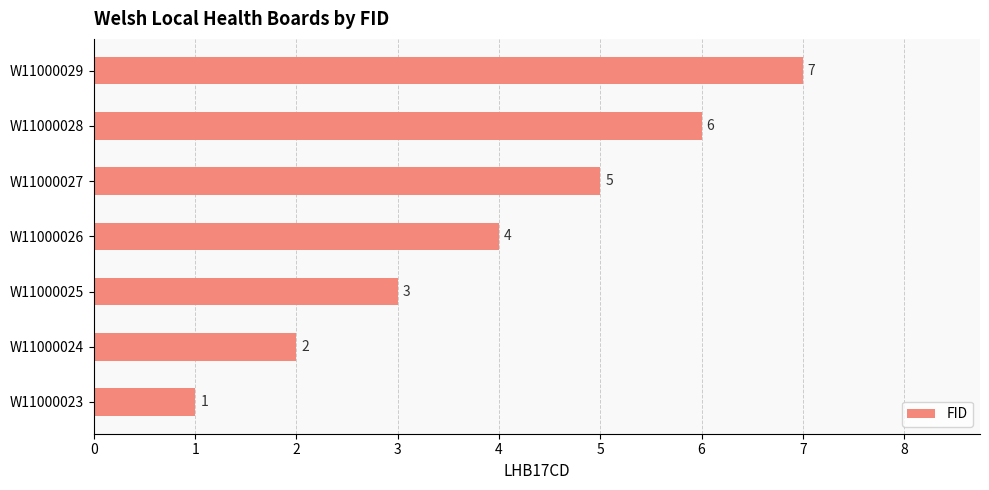

Where is the data nearest to the value 4?

W11000026